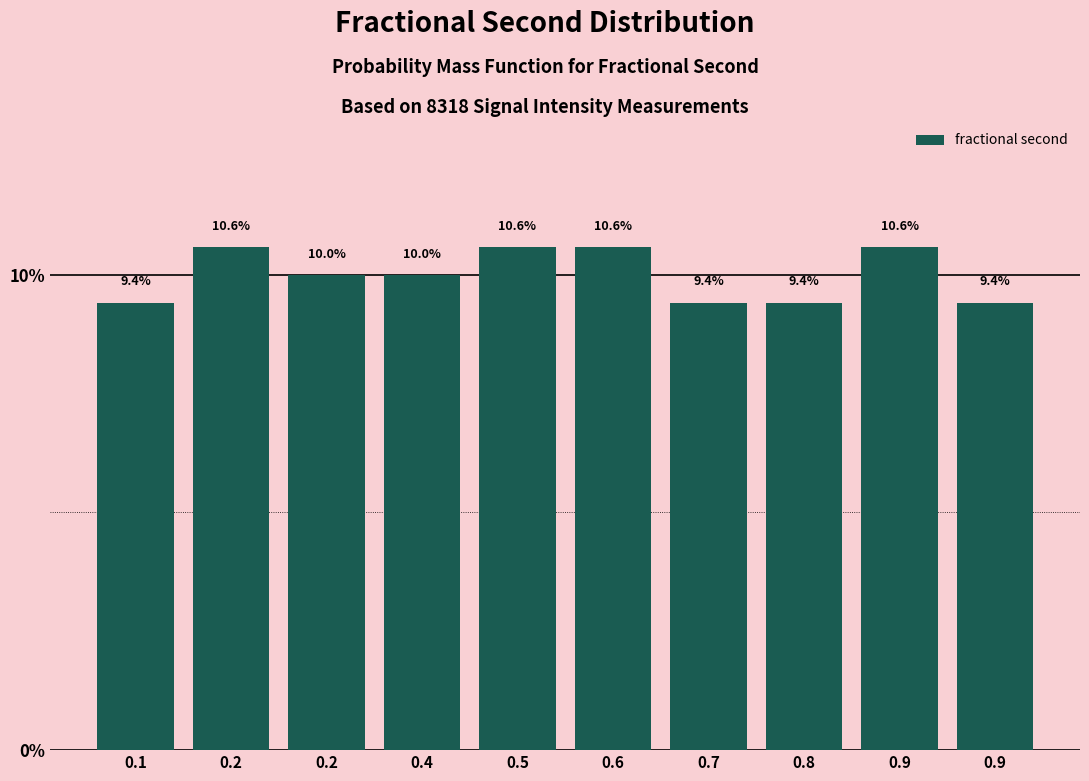

Does the chart contain any negative values?

No